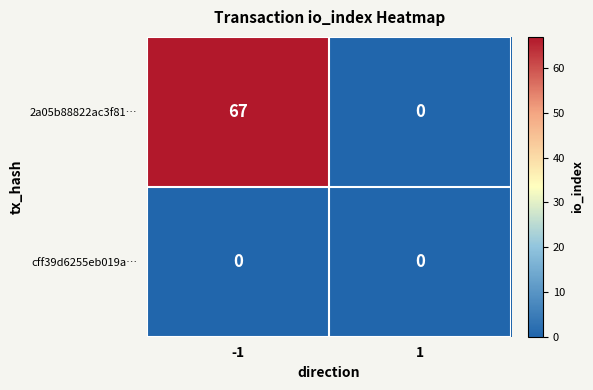

What is the highest value of the 2a05b88822ac3f81… series?

67